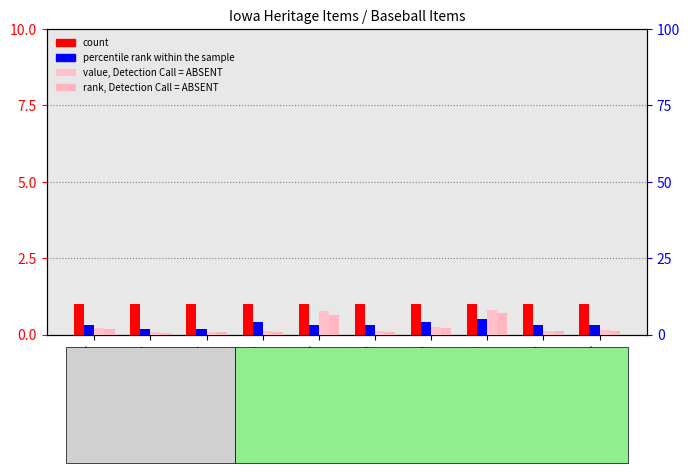

What is the minimum value shown in the chart?

0.2